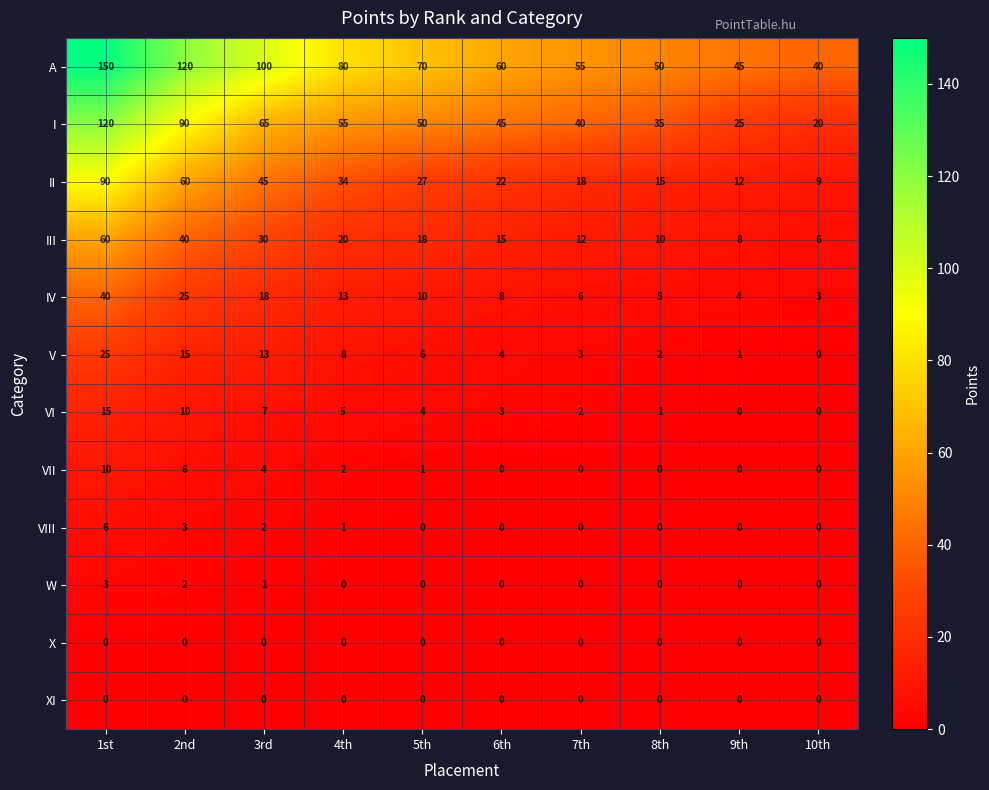

At which label does VII reach its peak?

1st